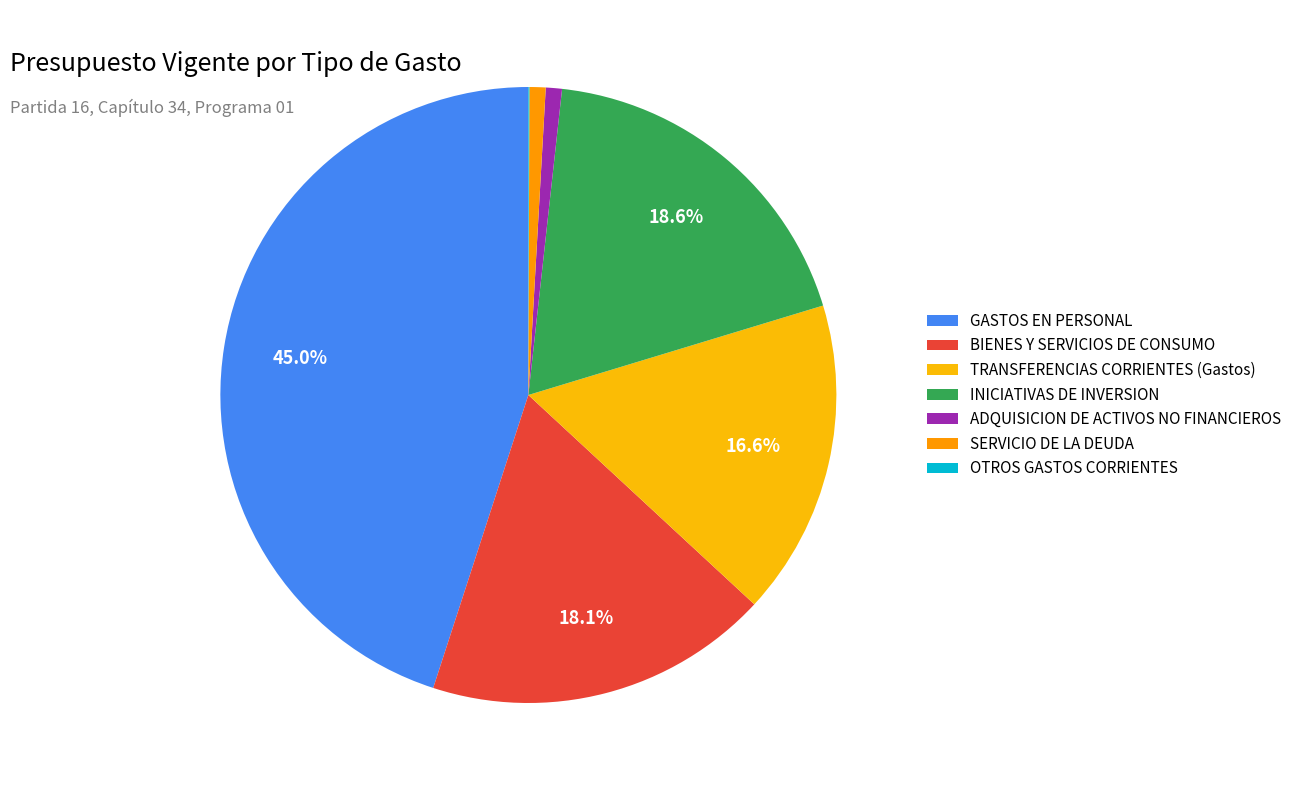

Rank the categories by value from highest to lowest.

GASTOS EN PERSONAL, INICIATIVAS DE INVERSION, BIENES Y SERVICIOS DE CONSUMO, TRANSFERENCIAS CORRIENTES (Gastos), ADQUISICION DE ACTIVOS NO FINANCIEROS, SERVICIO DE LA DEUDA, OTROS GASTOS CORRIENTES